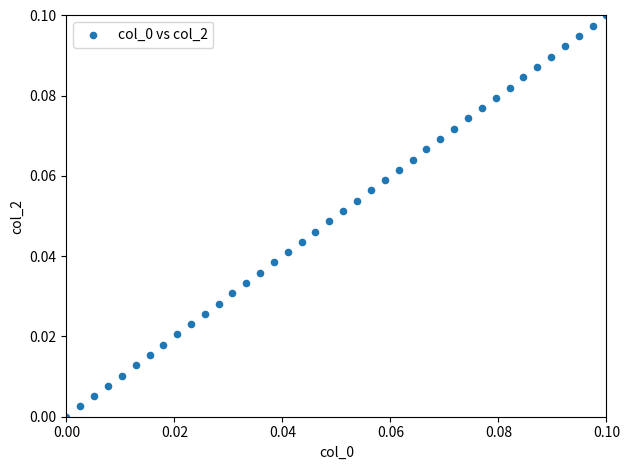

How many data points are displayed?

40